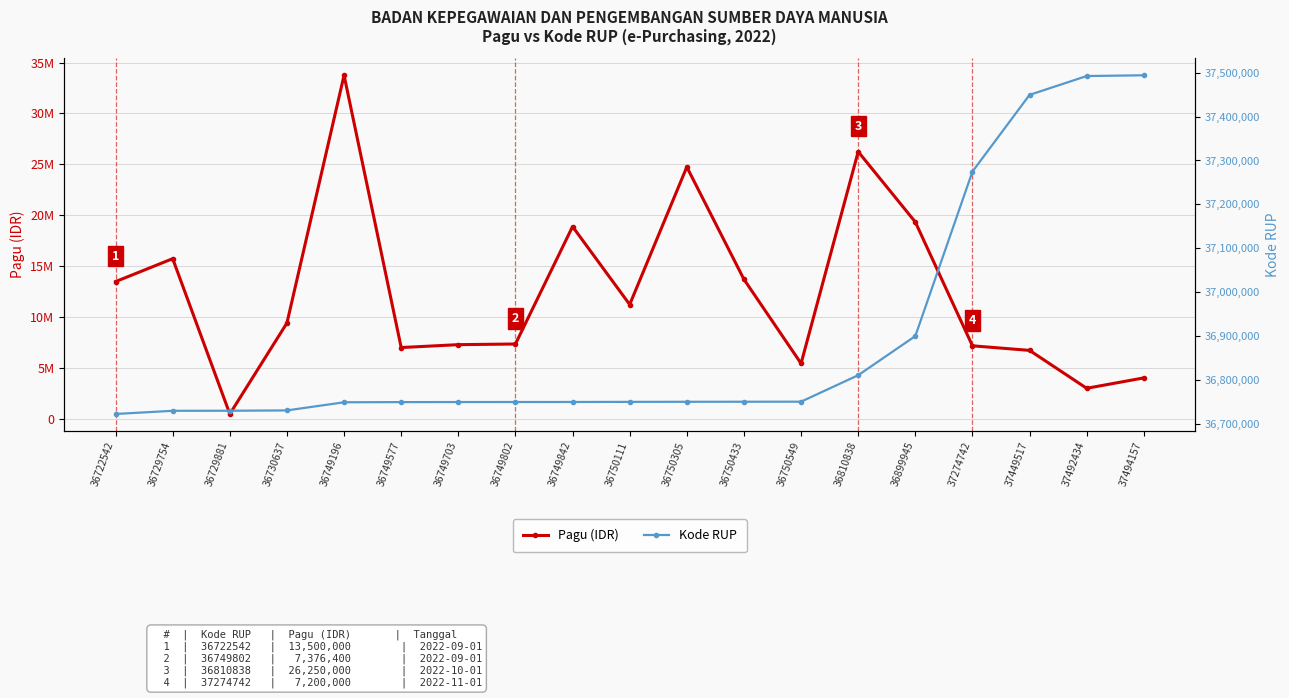

What is the sum of the Pagu (IDR) values at 36810838 and 36729754?

42000000